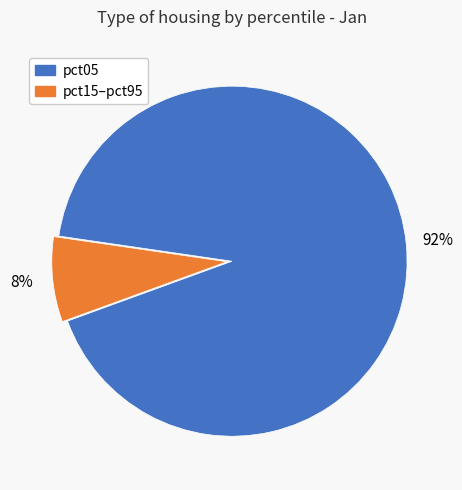

How many slices are in this pie chart?

2